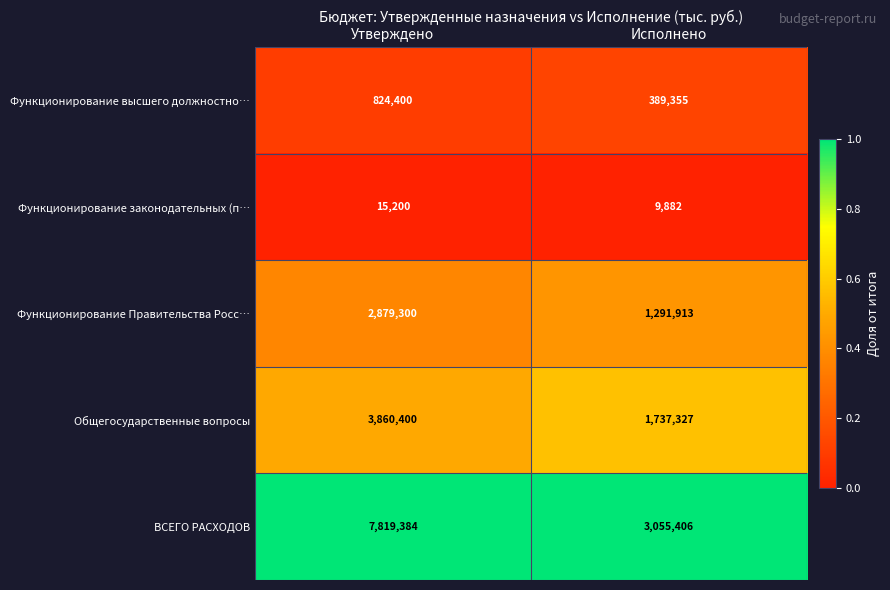

Which series has the widest spread of values?

ВСЕГО РАСХОДОВ